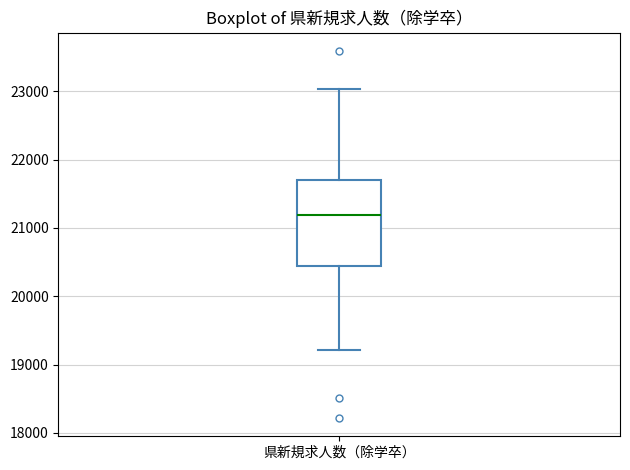

Read this box plot against the y-axis: the position of the median line, the range covered by the box, and the ends of both whiskers. The values are not printed on the chart, so give them approximately, as read against the axis.

median 21200, box 20400 to 21700, whiskers 19200 to 23000